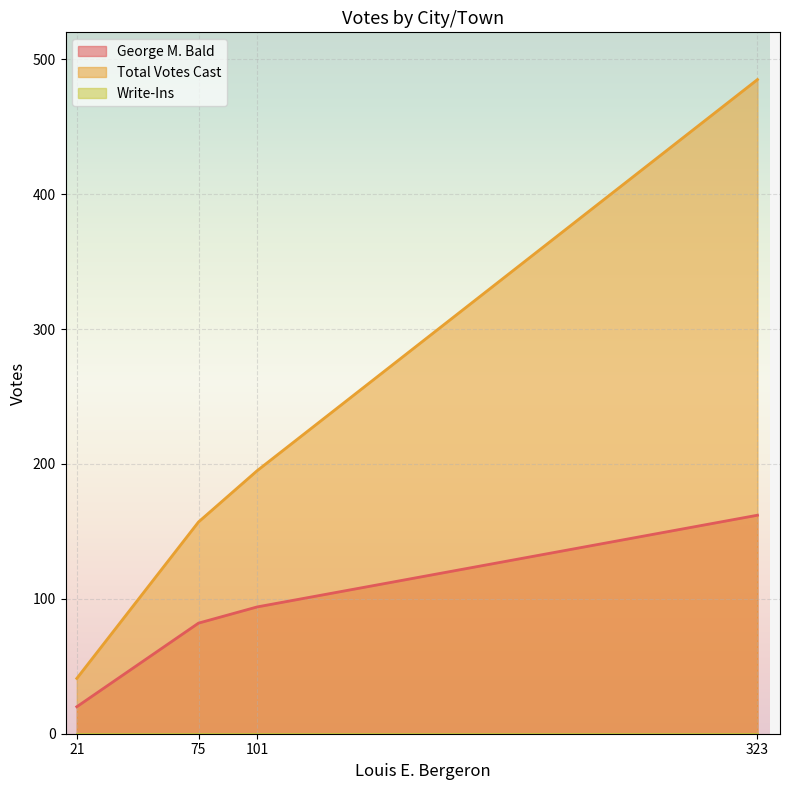

True or false: Total Votes Cast and Write-Ins cross at least once.

False